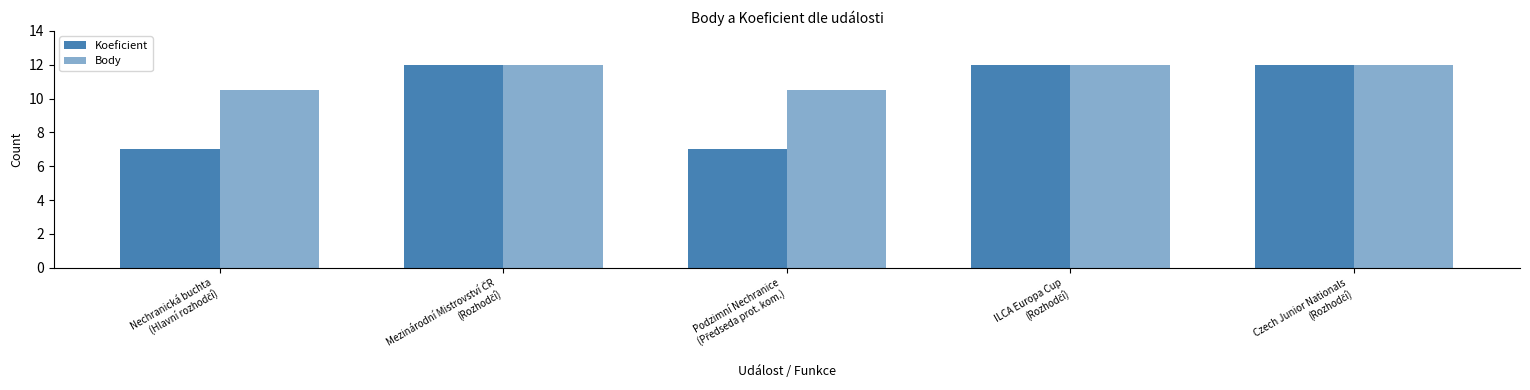

Does the chart contain any negative values?

No